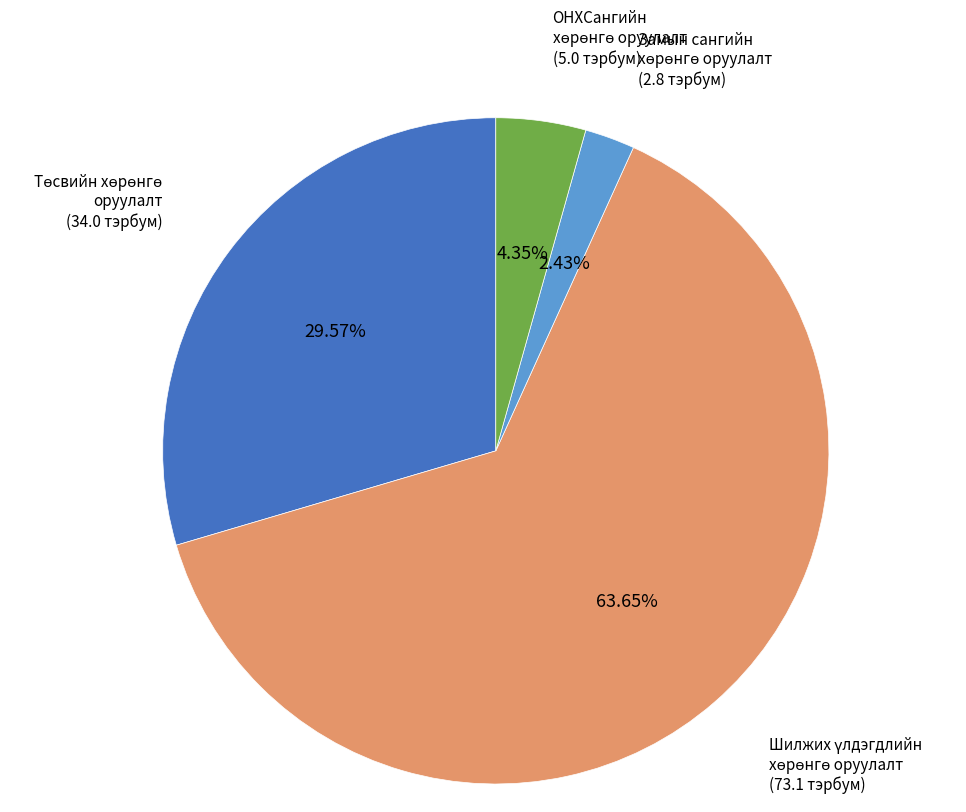

Does any single category account for the majority?

Yes